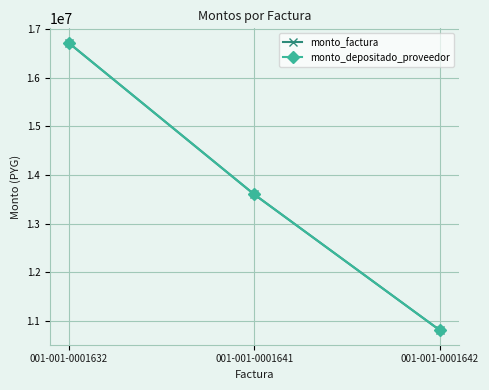

Count the monto_depositado_proveedor values in the range 10800000 to 16725000.

3